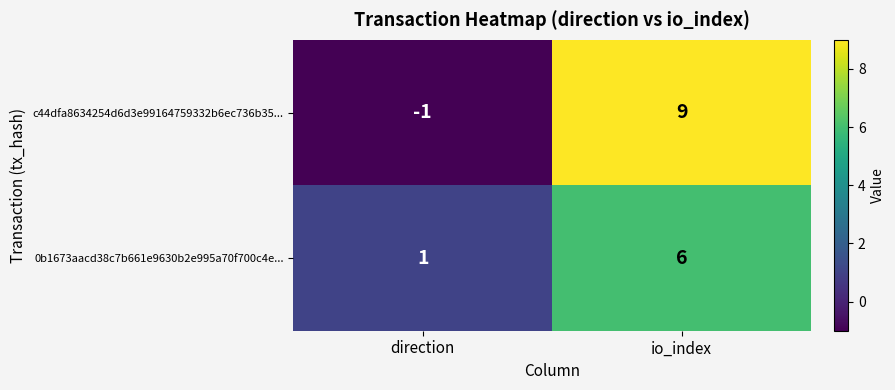

How many data points in 0b1673aacd38c7b661e9630b2e995a70f700c4e... are less than 6?

1